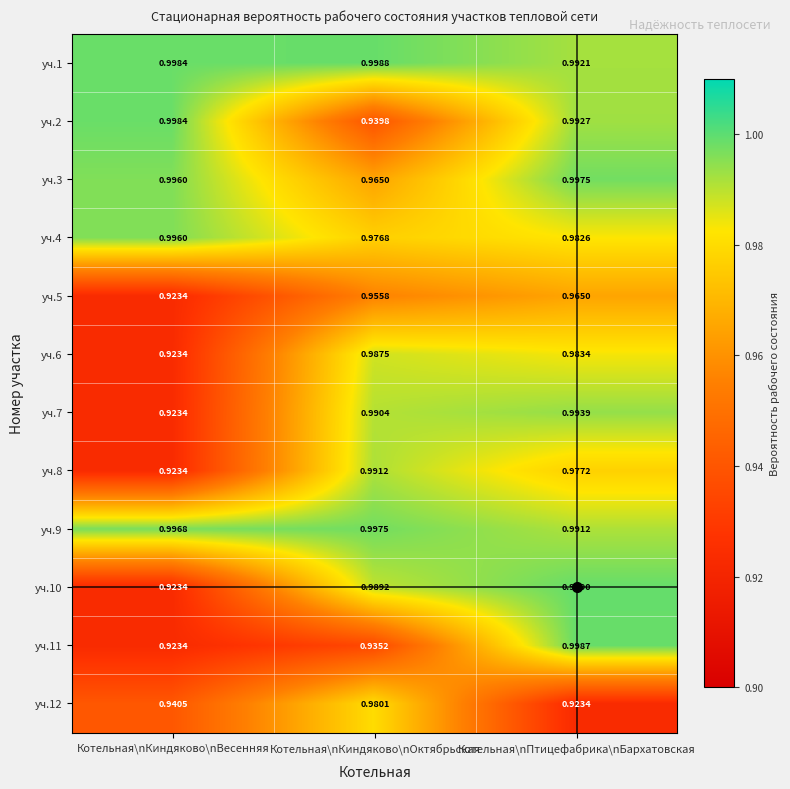

At which label does уч.5 reach its peak?

Котельная\nПтицефабрика\nБархатовская